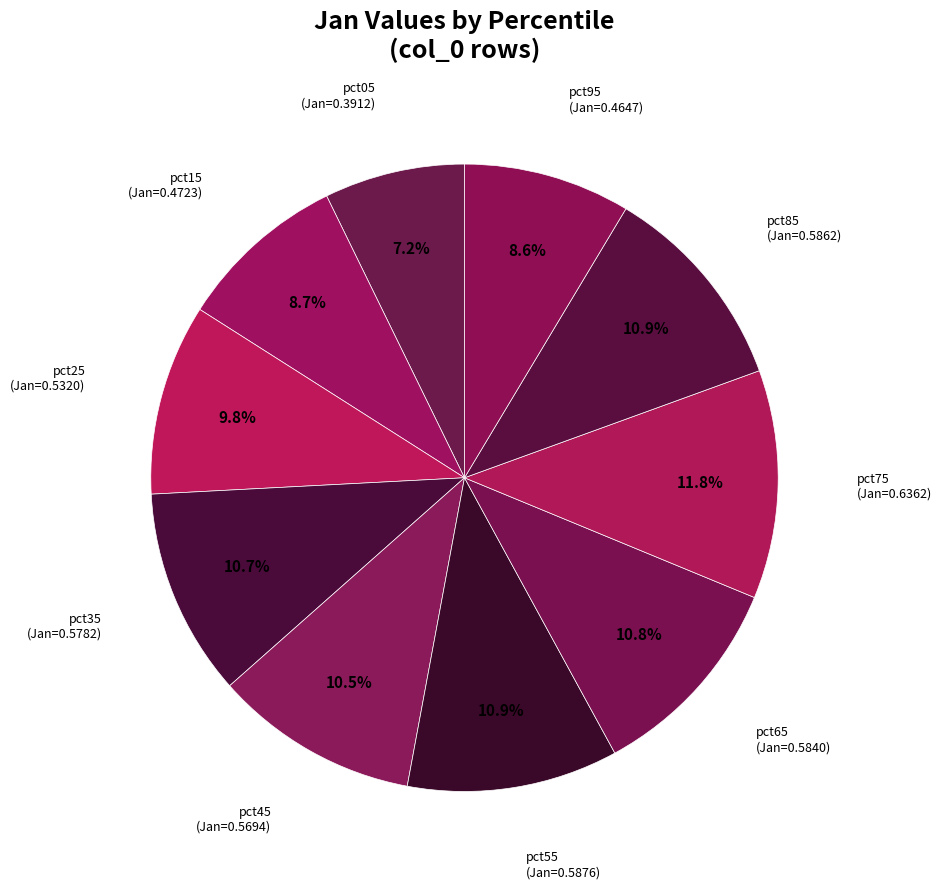

Does pct35 account for over 50% of the chart?

No